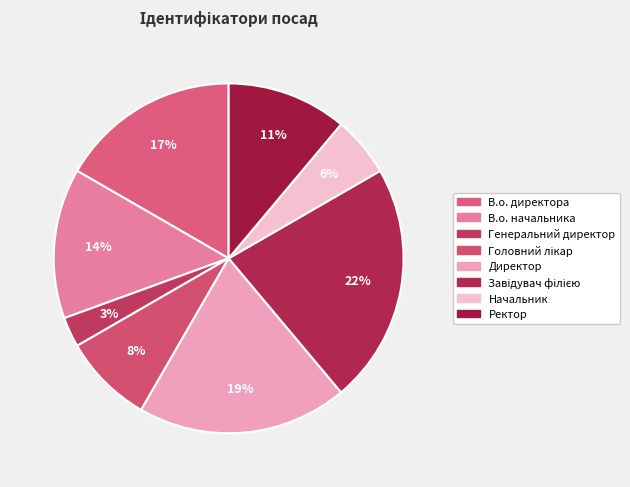

What is the smallest slice in the pie chart?

Генеральний директор